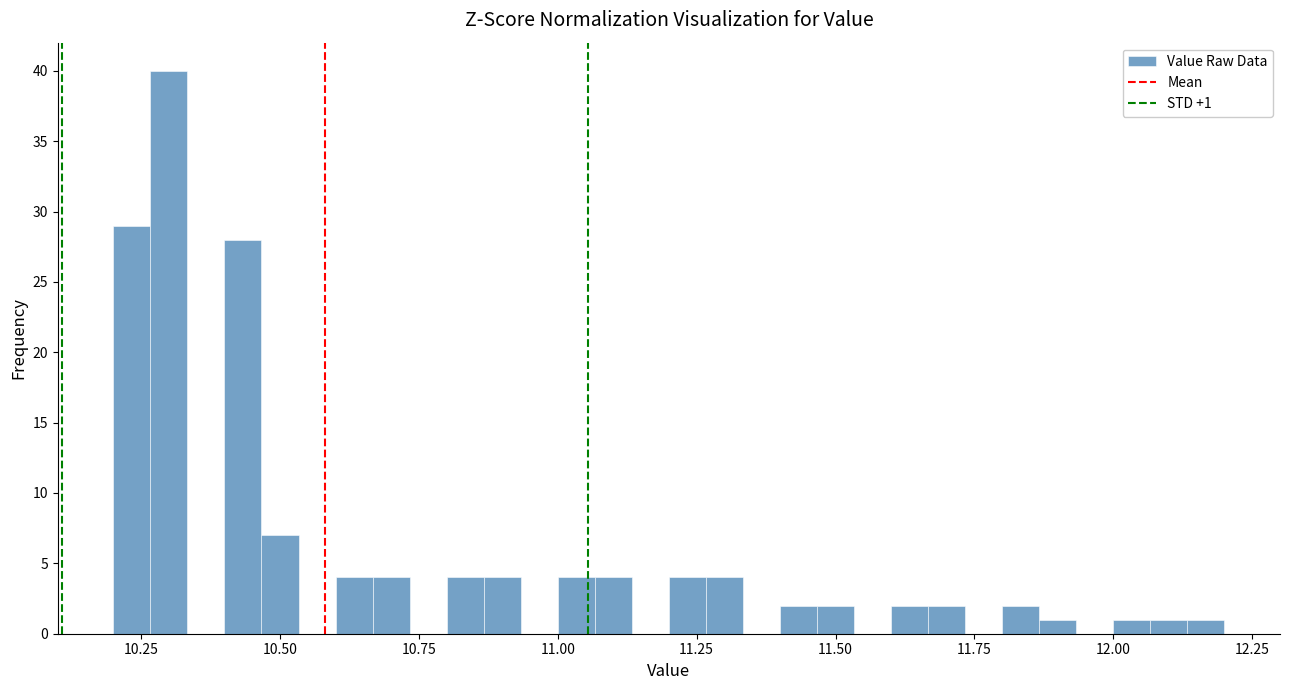

Read against the x-axis, roughly where is the centre of the tallest bar?

10.30